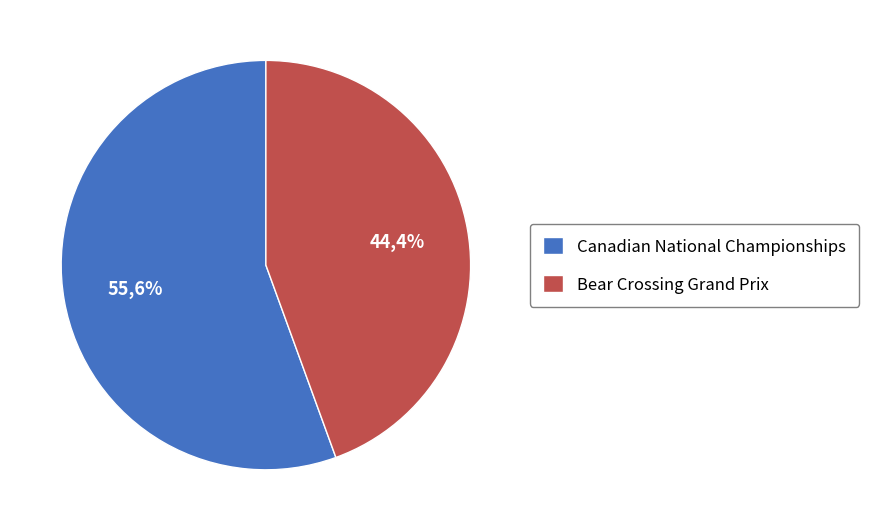

How many segments does this pie chart have?

2